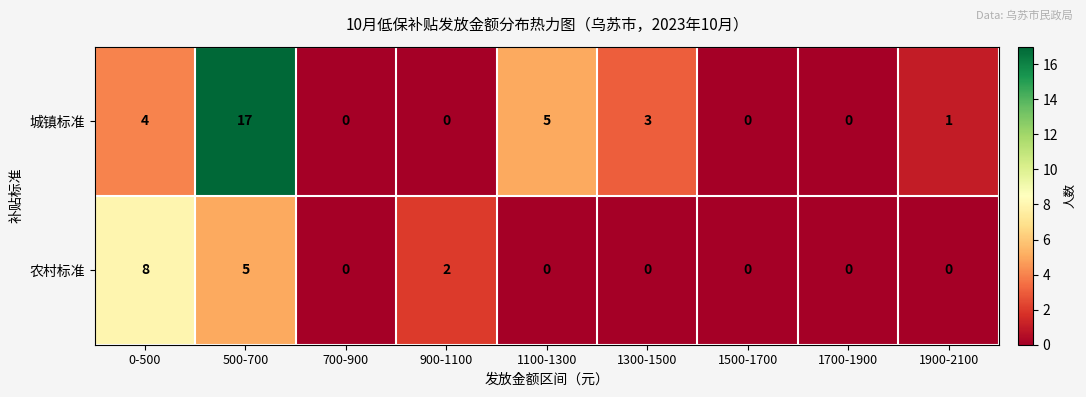

Which category has the highest value across all series?

500-700